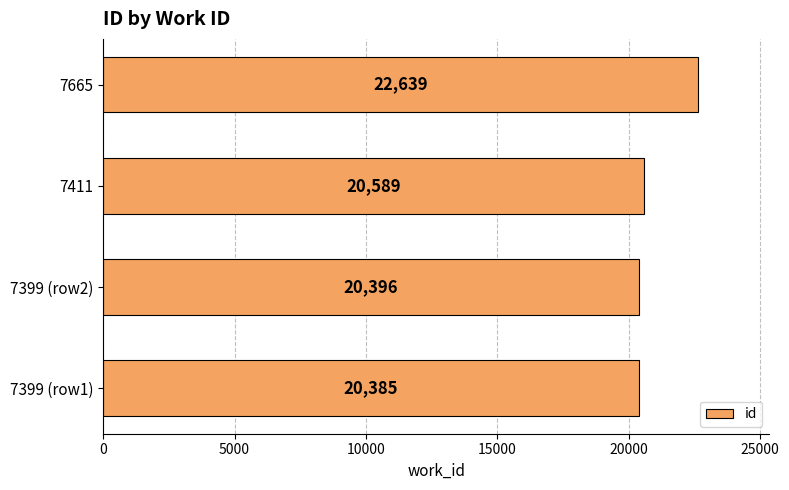

Is it true that the value at 7411 is 29622?

False